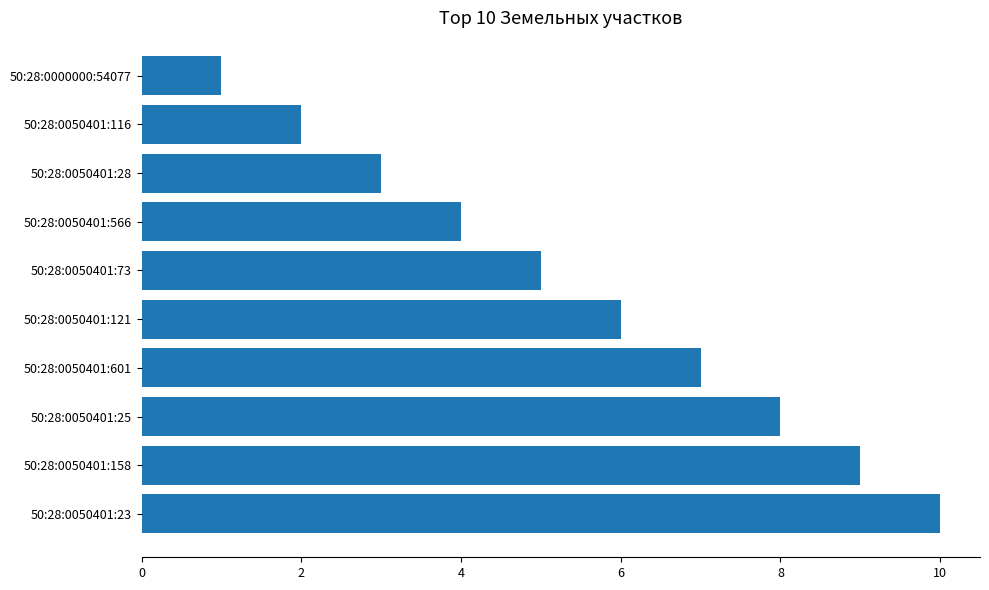

What is the label of the 8th bar from the top?

50:28:0050401:25